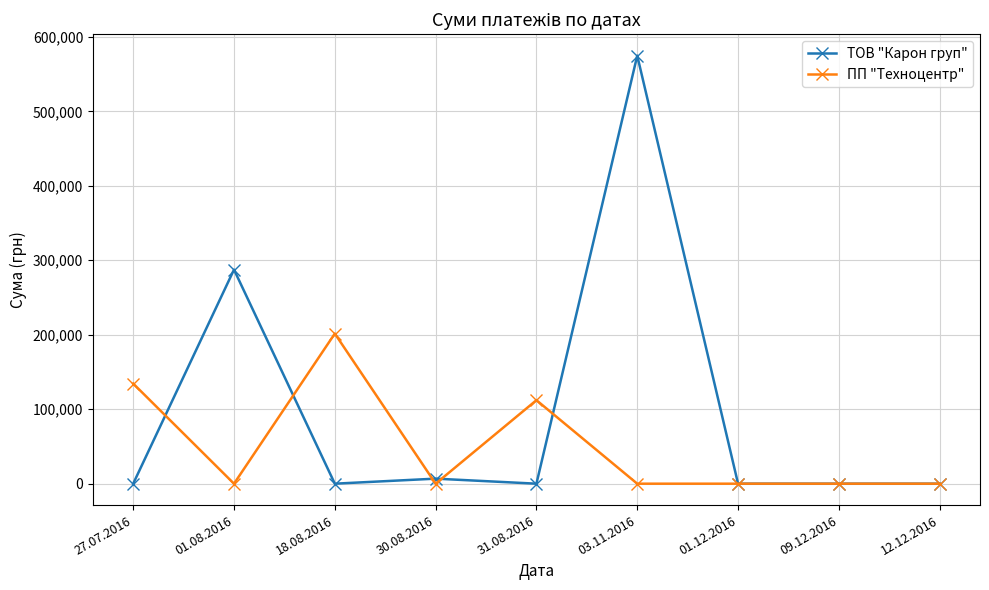

List the series in order of their peak value, lowest first.

ПП "Техноцентр", ТОВ "Карон груп"